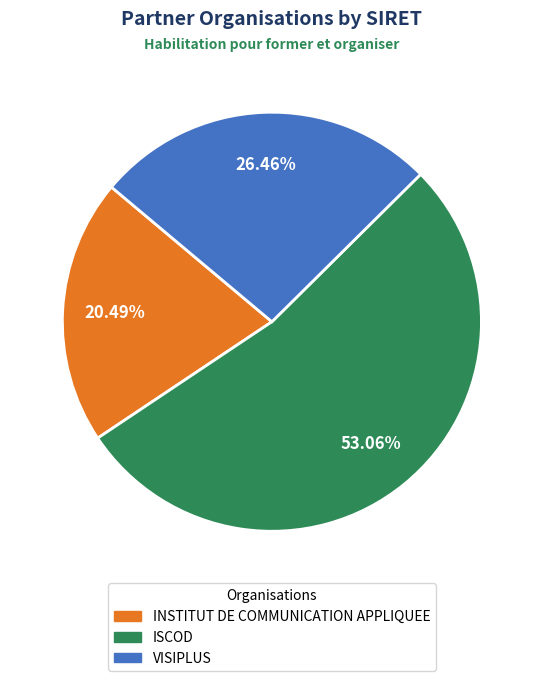

Does INSTITUT DE COMMUNICATION APPLIQUEE account for over 50% of the chart?

No